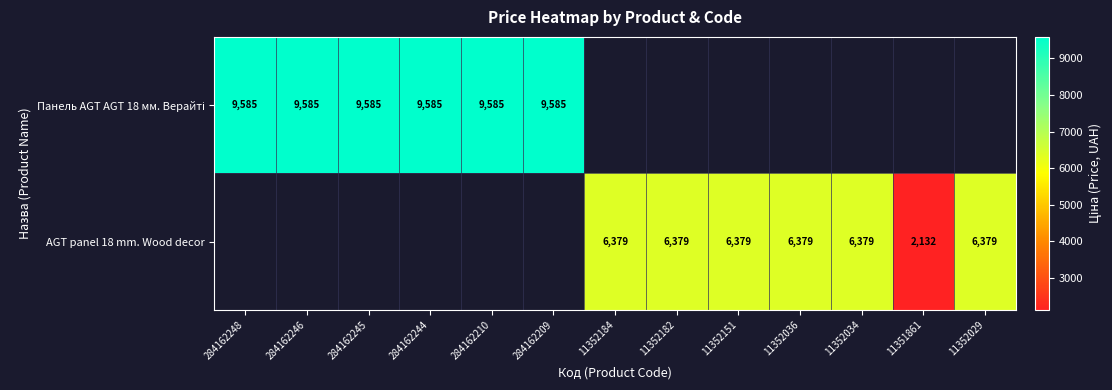

What is the maximum value shown in the chart?

9585.4